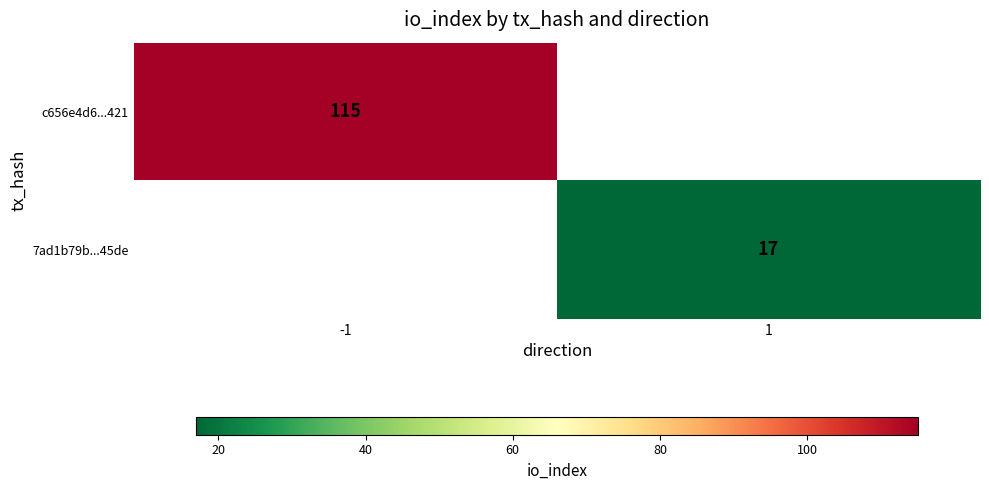

What is the greatest value displayed?

115.0